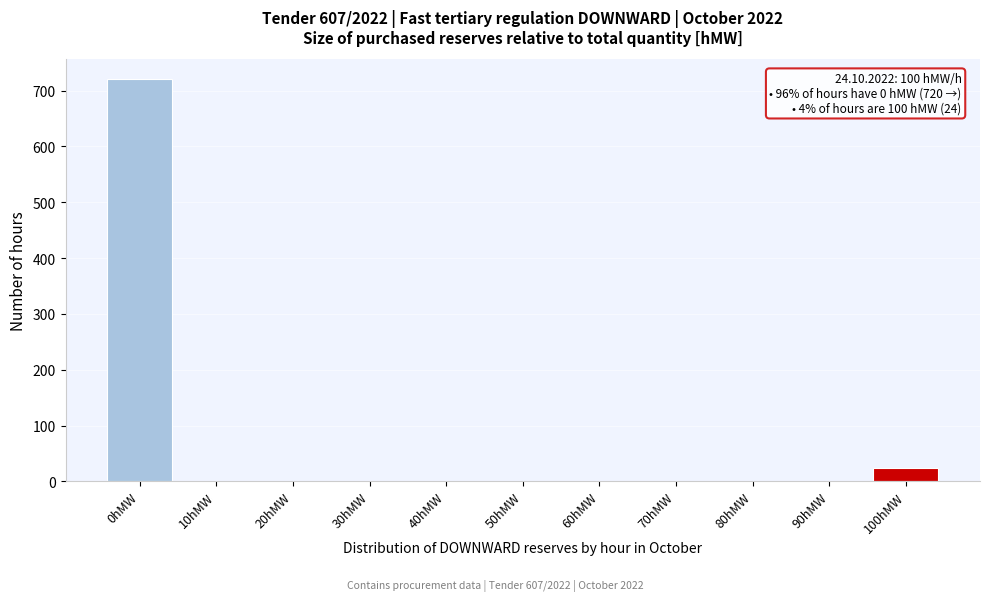

What is the sum of the values at 60hMW and 100hMW?

24